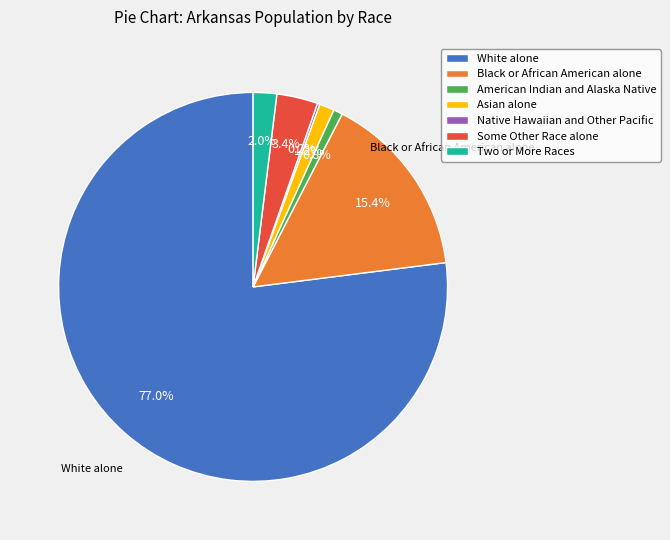

What is the total percentage of White alone and Black or African American alone?

92.4%